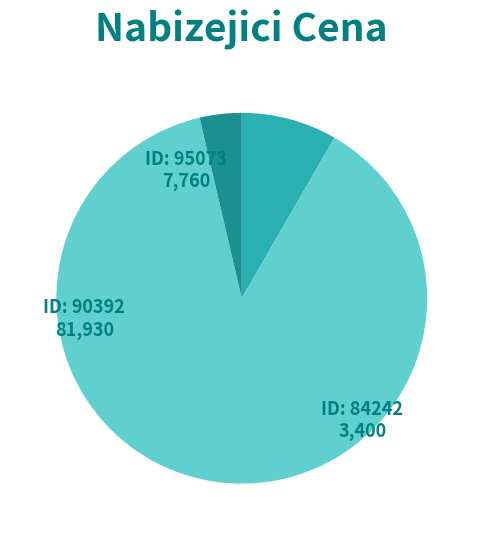

Is there a majority slice in this chart?

Yes